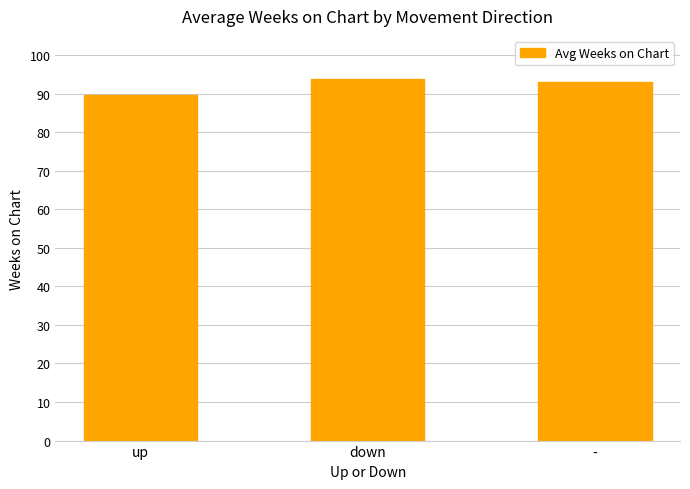

What is the sum of the values at up and down?

183.4